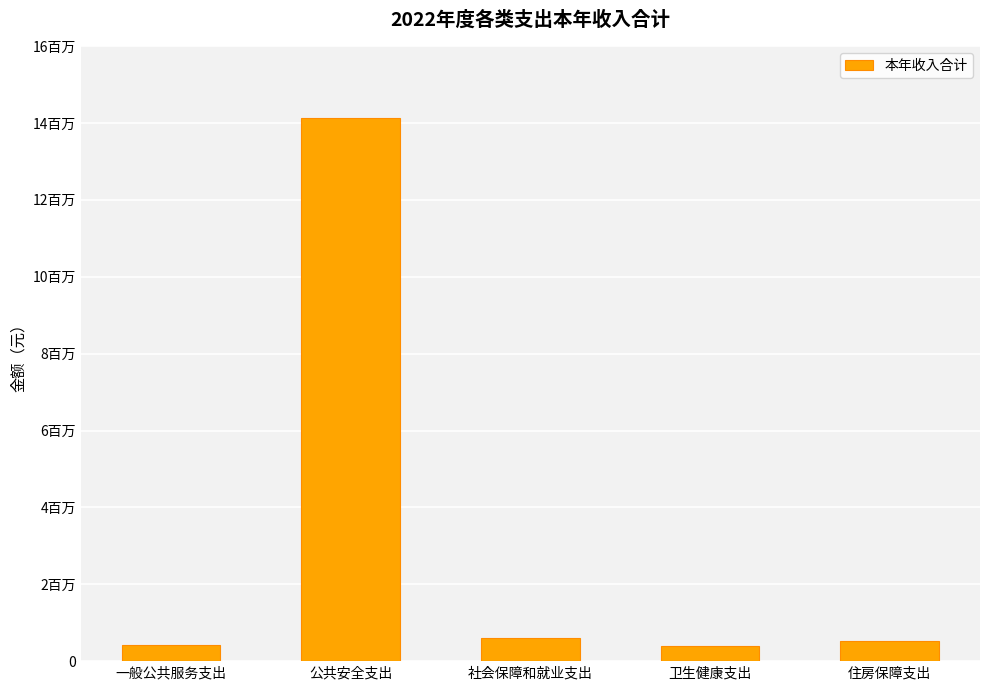

What is the average value?

3216083.8